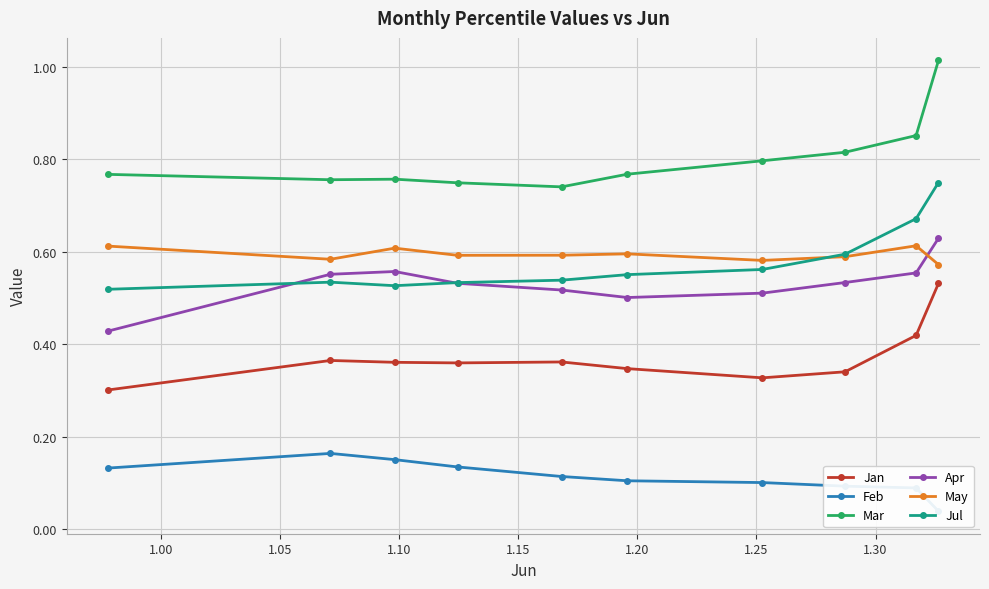

True or false: Mar and Jul intersect in this chart.

False